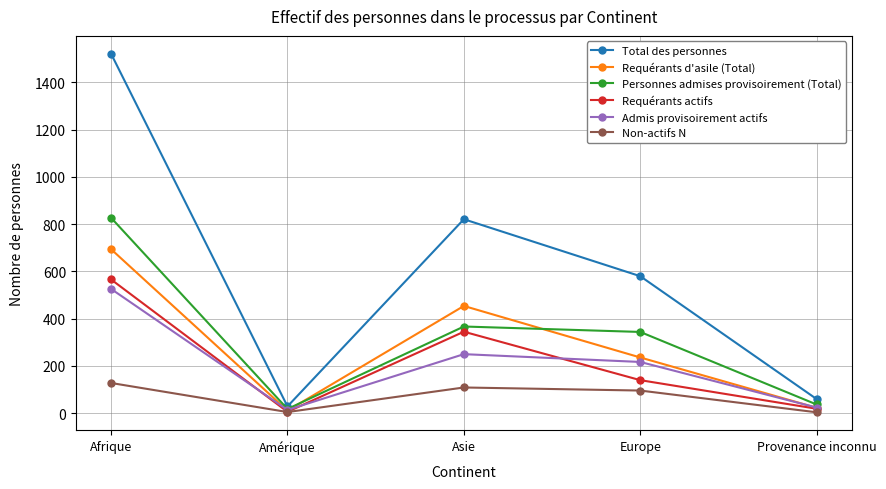

The Personnes admises provisoirement (Total) series shows 574 at Asie. True or false?

False